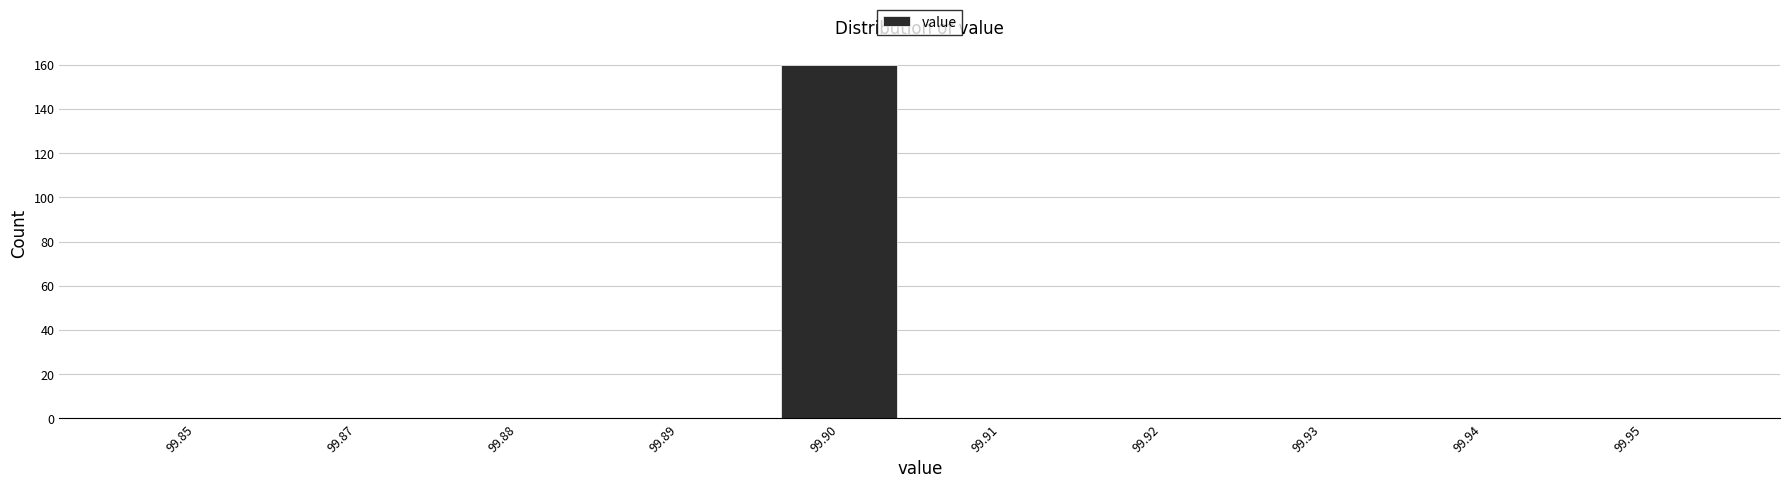

Reading left to right, transcribe all the data shown in this chart.

99.85=0	99.87=0	99.88=0	99.89=0	99.90=160	99.91=0	99.92=0	99.93=0	99.94=0	99.95=0